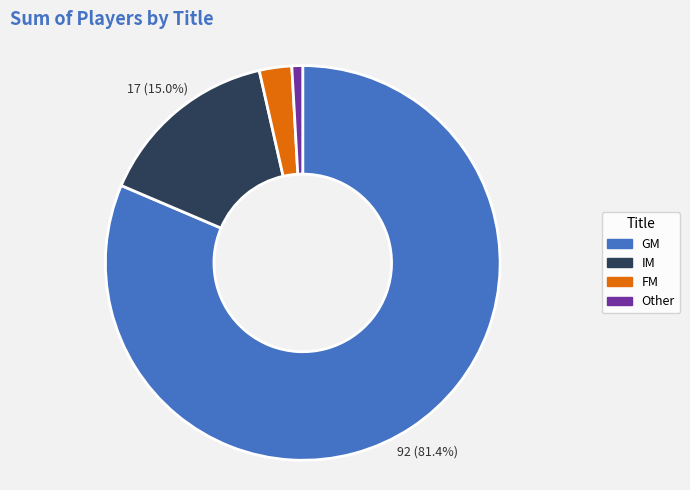

Which category has the smallest portion of the pie?

Other